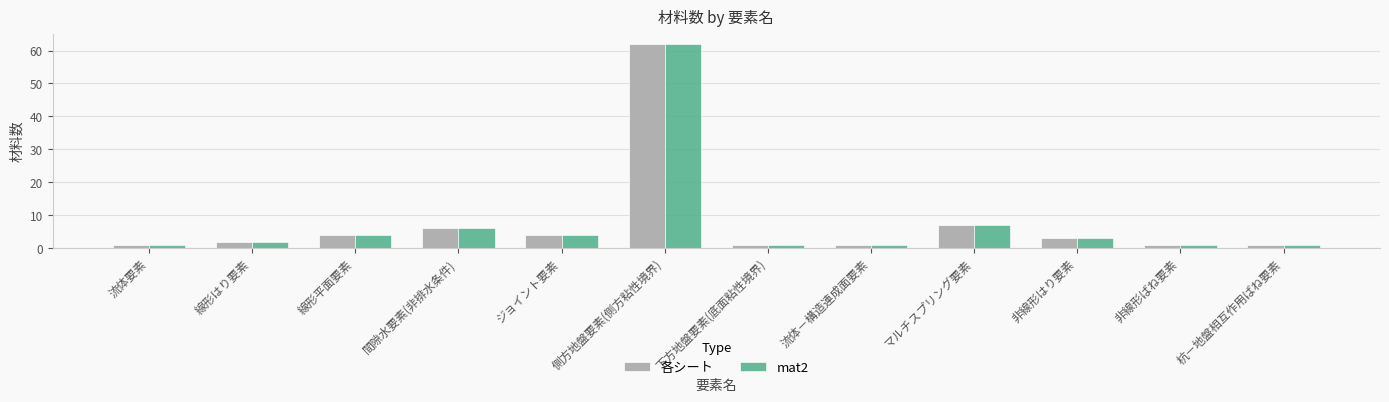

Are the bars horizontal?

No